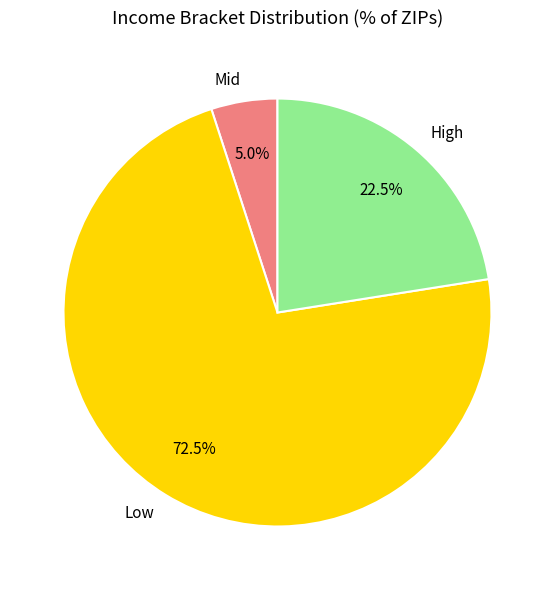

Rank the categories by value from lowest to highest.

Mid, High, Low